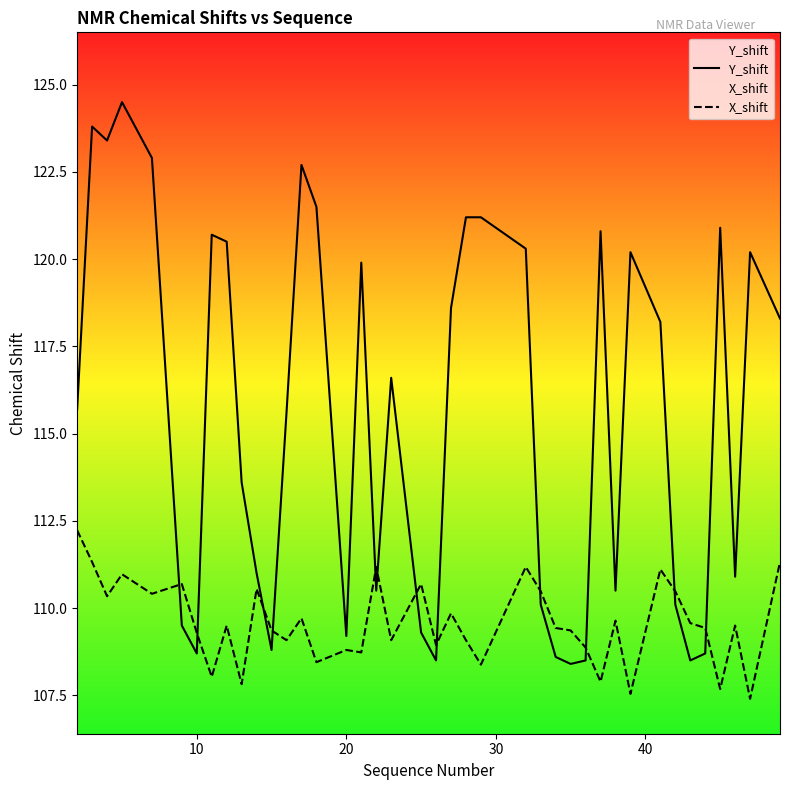

List the series in order of their peak value, highest first.

Y_shift, X_shift